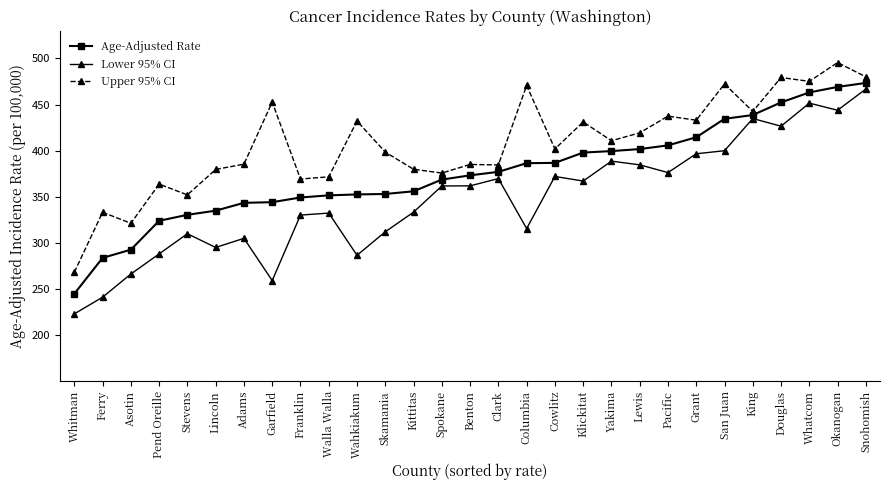

Between Pend Oreille and Franklin, which series saw the biggest shift?

Lower 95% CI